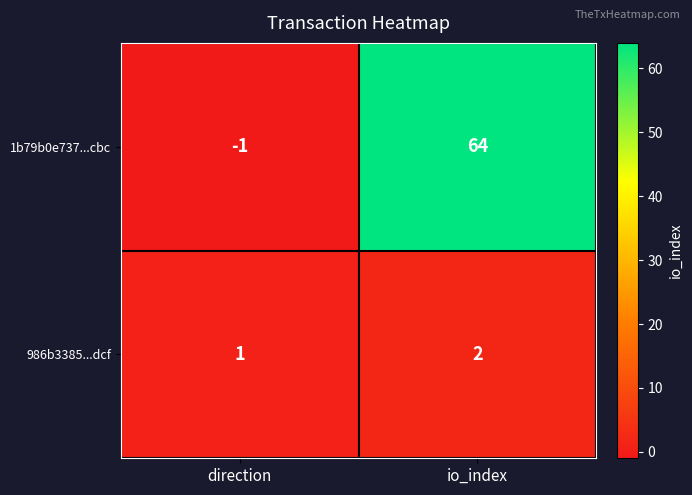

The value of 1b79b0e737...cbc at io_index is 64. True or false?

True